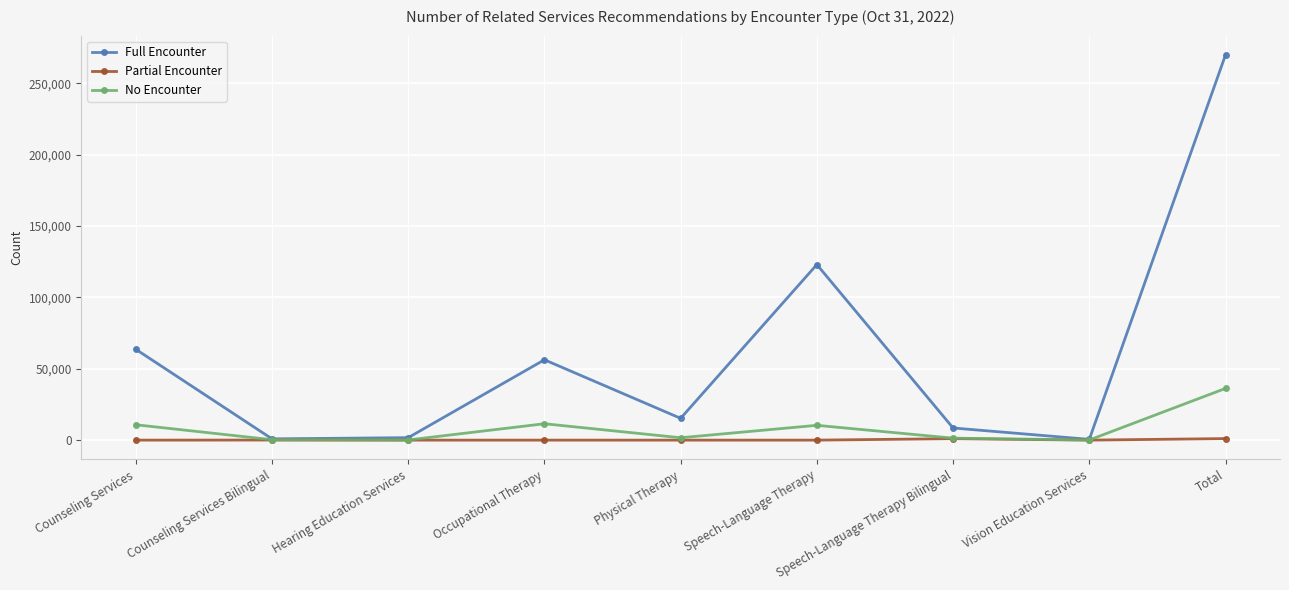

True or false: No Encounter has a value of 11487 at Occupational Therapy.

True